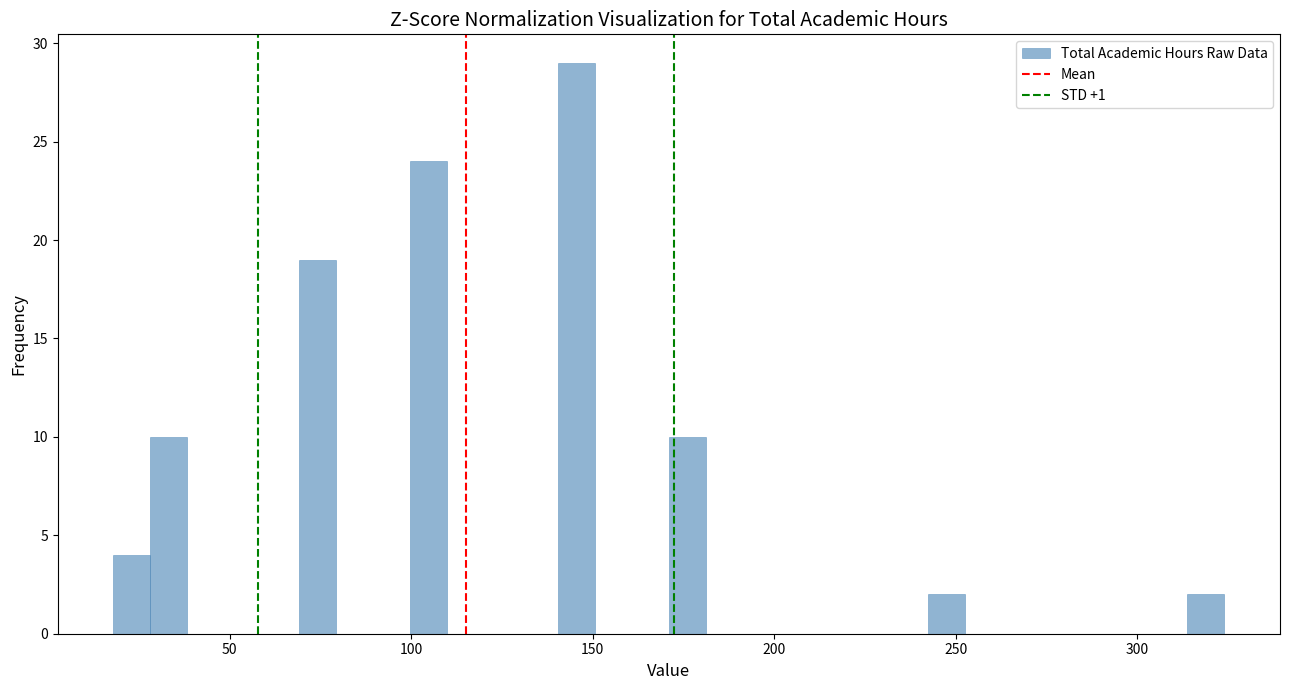

Around what value on the x-axis is the tallest bar? Give the approximate position of its centre, as read against the axis.

145